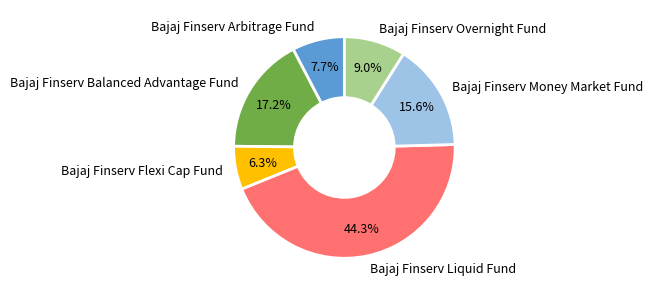

What is the ratio of the value at Bajaj Finserv Overnight Fund to the value at Bajaj Finserv Arbitrage Fund?

1.2